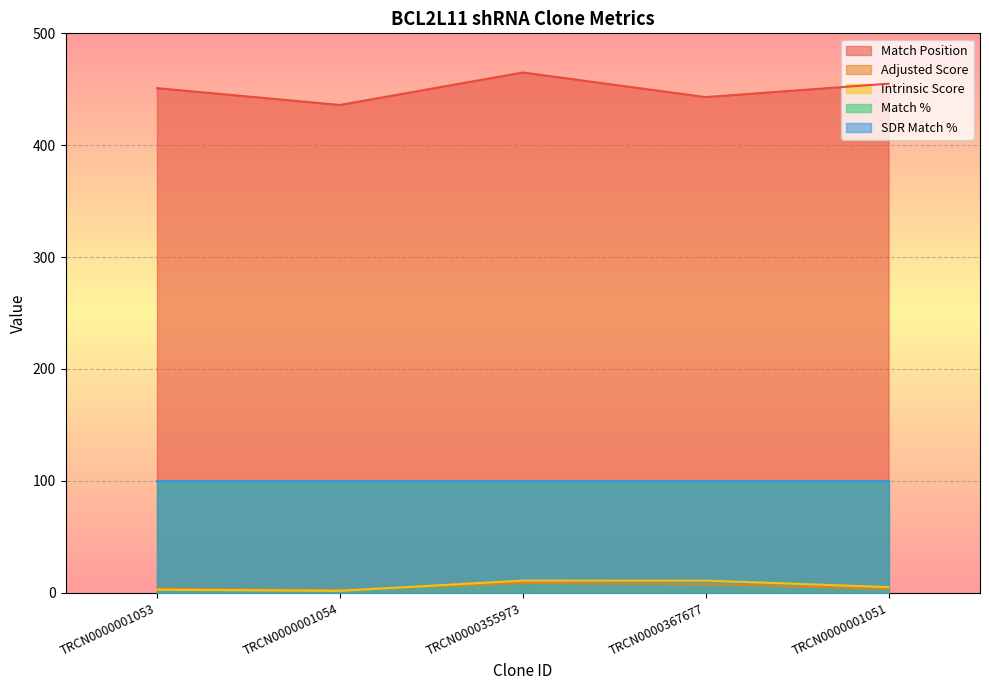

Is the value of Intrinsic Score at TRCN0000367677 greater than the value of Match Position at TRCN0000001051?

No